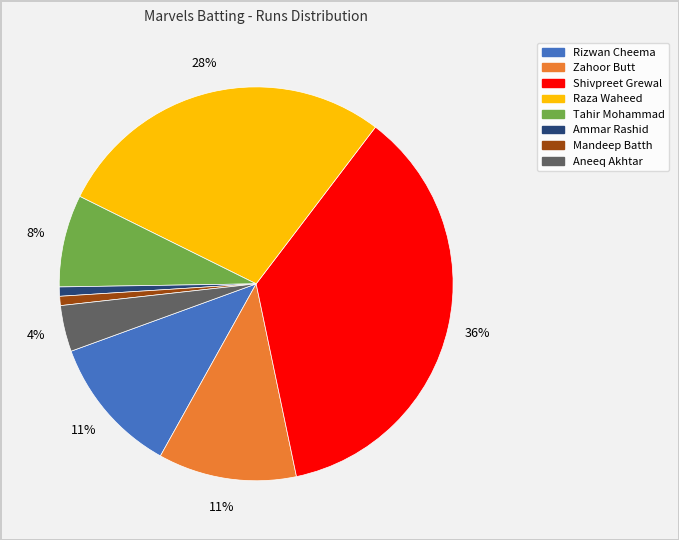

Is there a majority slice in this chart?

No